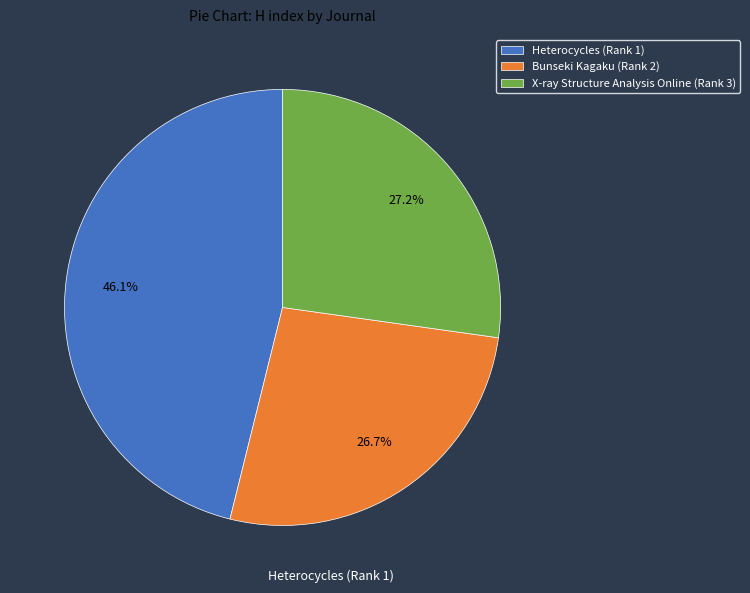

What is the ratio of the value at Heterocycles (Rank 1) to the value at X-ray Structure Analysis Online (Rank 3)?

1.7